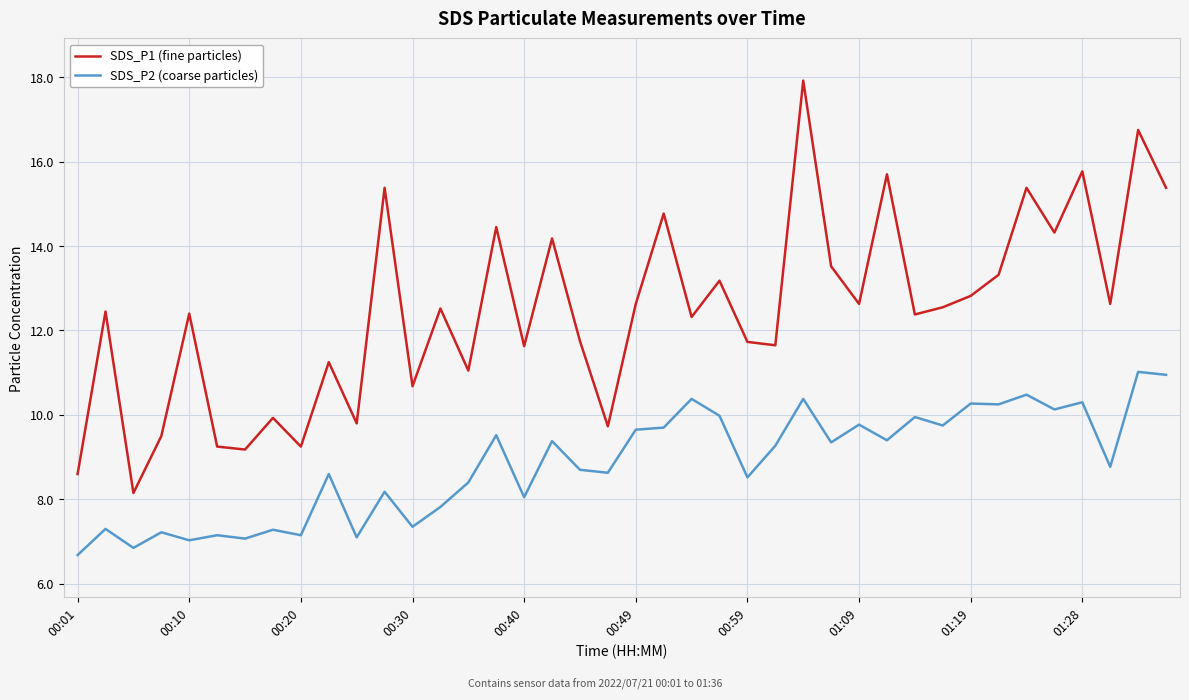

List the series in order of their peak value, highest first.

SDS_P1 (fine particles), SDS_P2 (coarse particles)